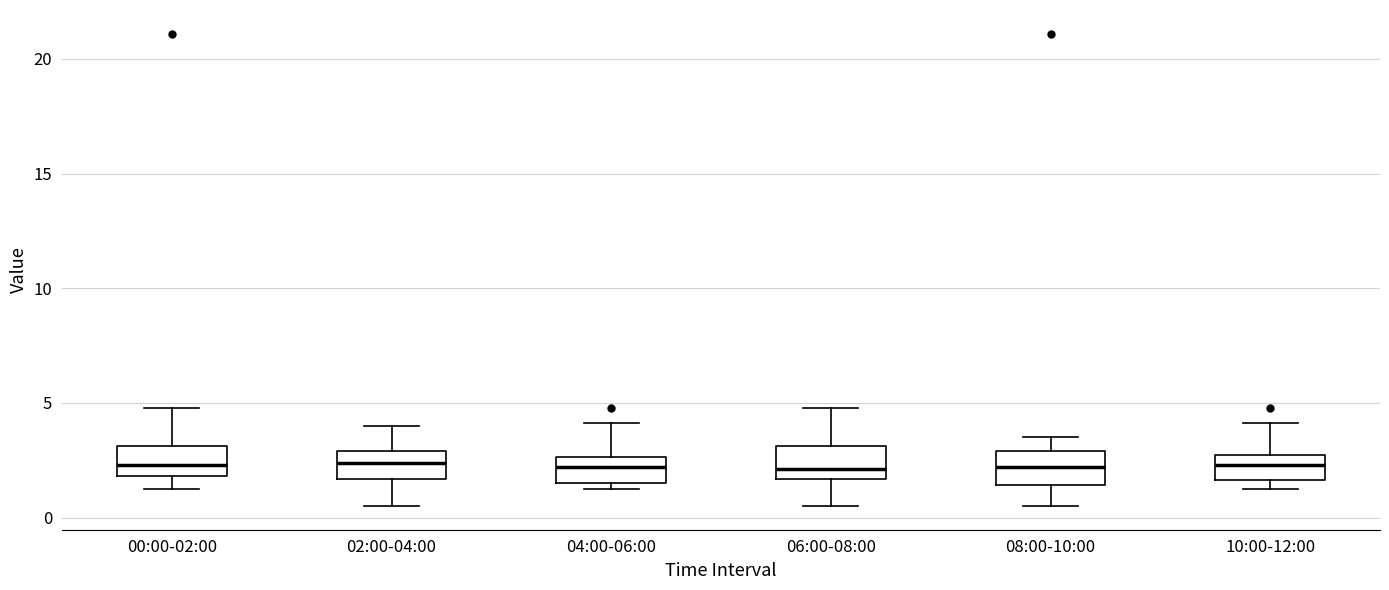

Reading left to right, read every box against the y-axis: the position of its median line, the range the box covers, and the ends of its whiskers. The values are not printed on the chart, so give them approximately, as read against the axis.

00:00-02:00: median 2.5, box 2.0 to 3.0, whiskers 1.0 to 5.0
02:00-04:00: median 2.5, box 1.5 to 3.0, whiskers 0.5 to 4.0
04:00-06:00: median 2.0, box 1.5 to 2.5, whiskers 1.0 to 4.0
06:00-08:00: median 2.0, box 1.5 to 3.0, whiskers 0.5 to 5.0
08:00-10:00: median 2.0, box 1.5 to 3.0, whiskers 0.5 to 3.5
10:00-12:00: median 2.5 (inside the box), box 1.5 to 2.5, whiskers 1.0 to 4.0